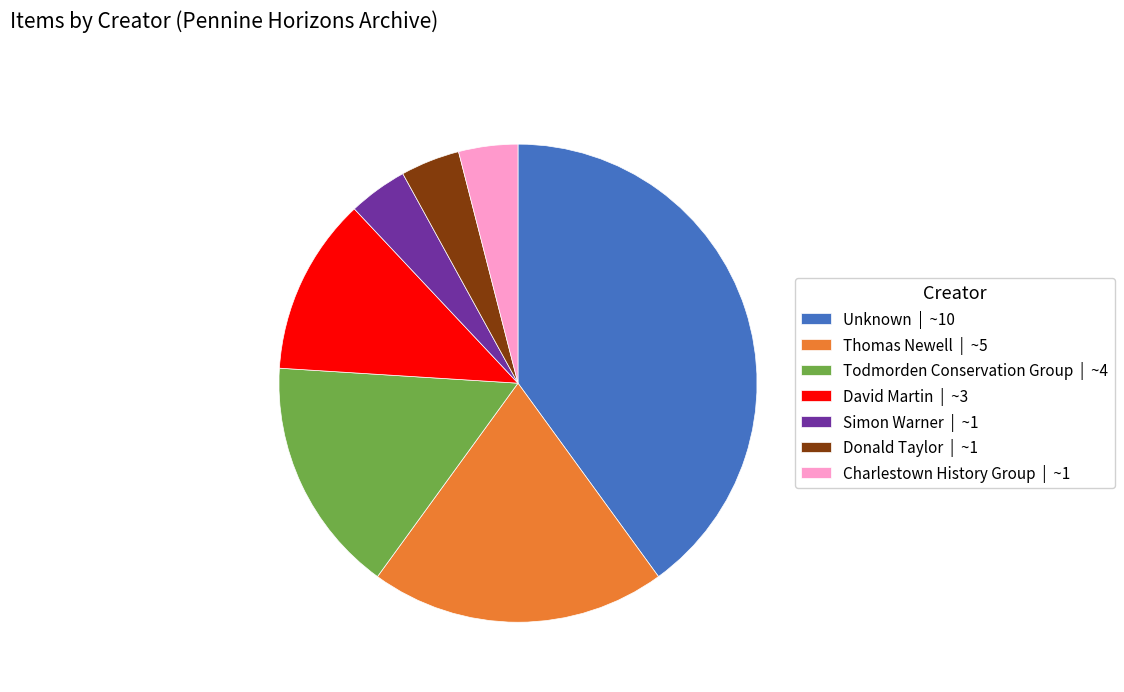

Is it true that Unknown | ~10 is 28% of the pie?

False